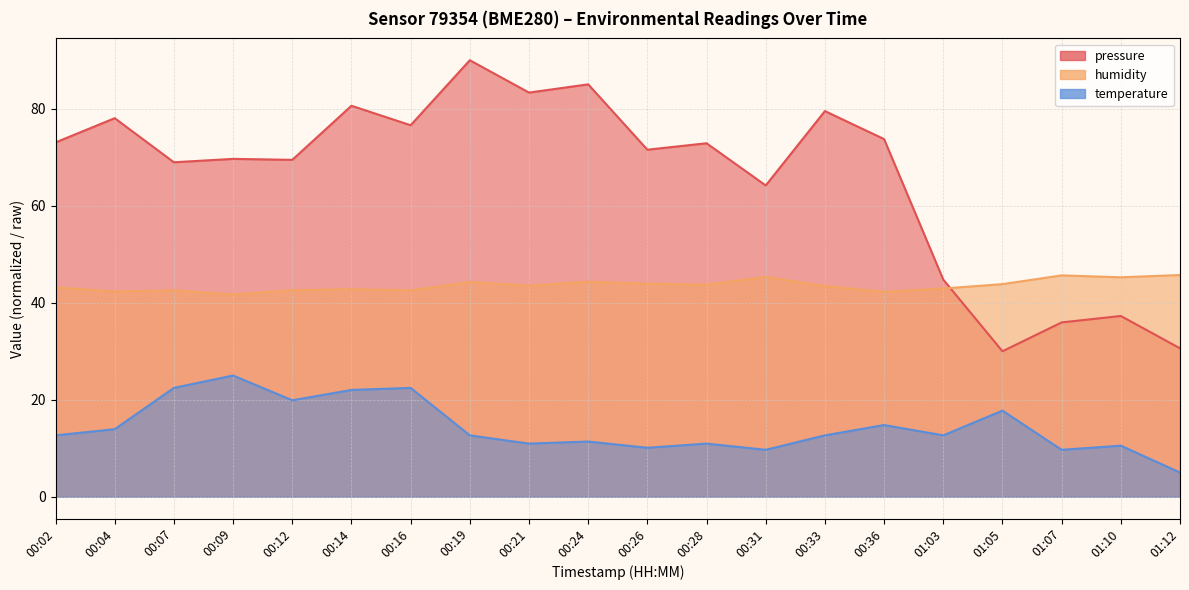

What is the difference between the second highest and minimum values in the humidity series?

4.0